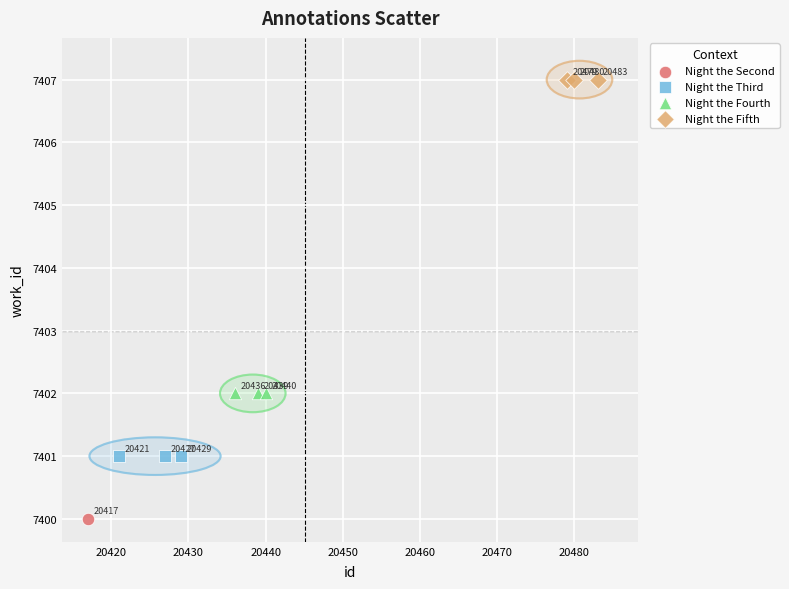

What are all the series names shown in the legend?

Night the Second, Night the Third, Night the Fourth, Night the Fifth